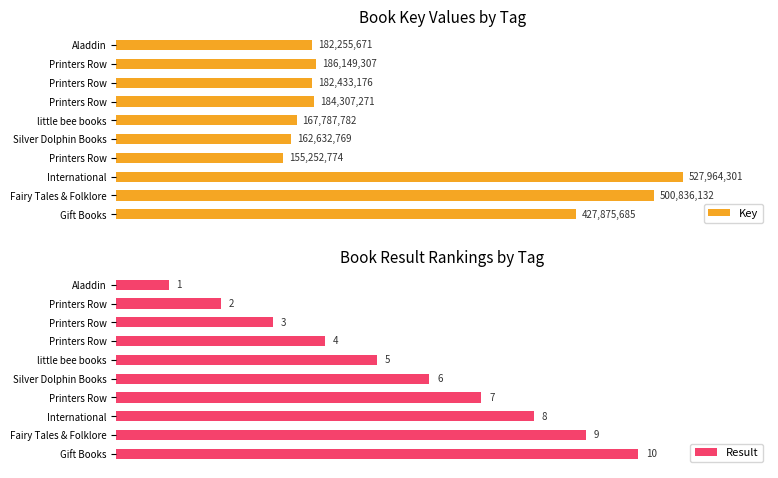

What is the difference between the highest and lowest values at little bee books?

167787777